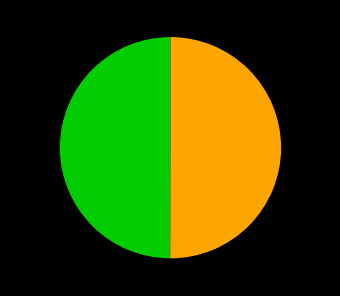

Count the number of slices in the pie.

2